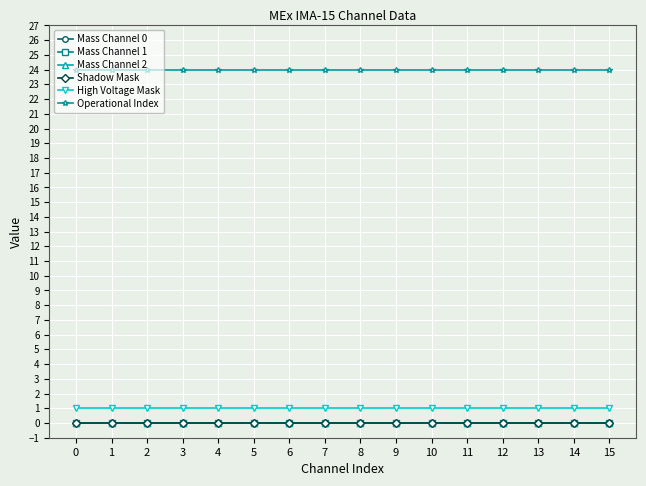

Does the chart have visible grid lines?

Yes